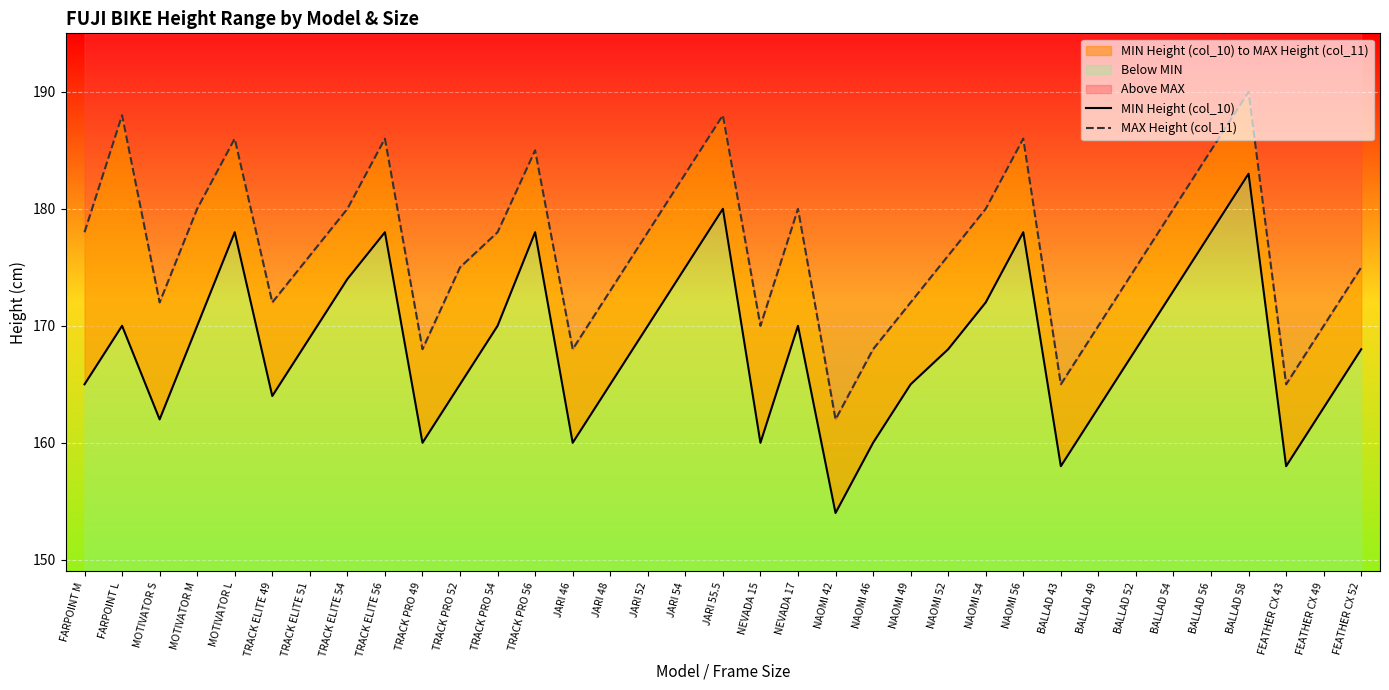

At which category does MAX Height (col_11) reach its first local peak?

FARPOINT L